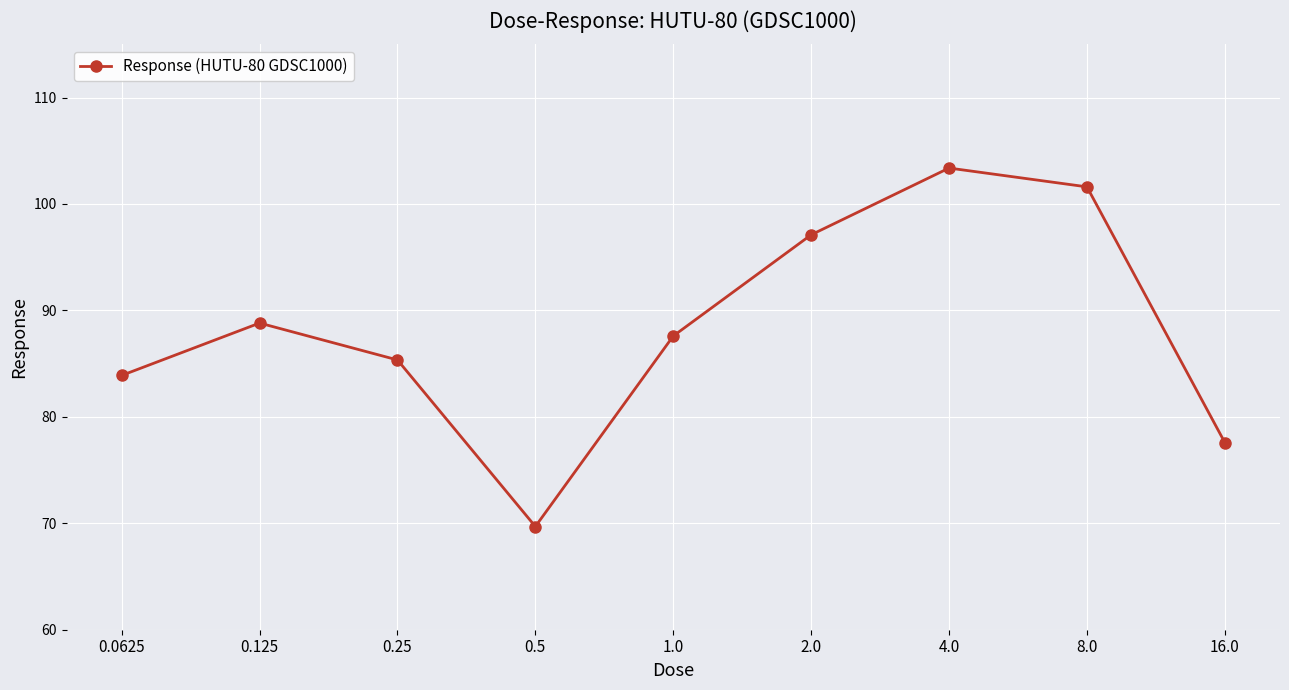

True or false: the data shows 88.8 at 0.125.

True